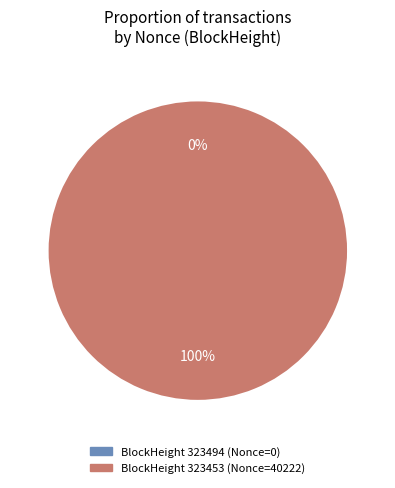

Which category has the smallest portion of the pie?

323494